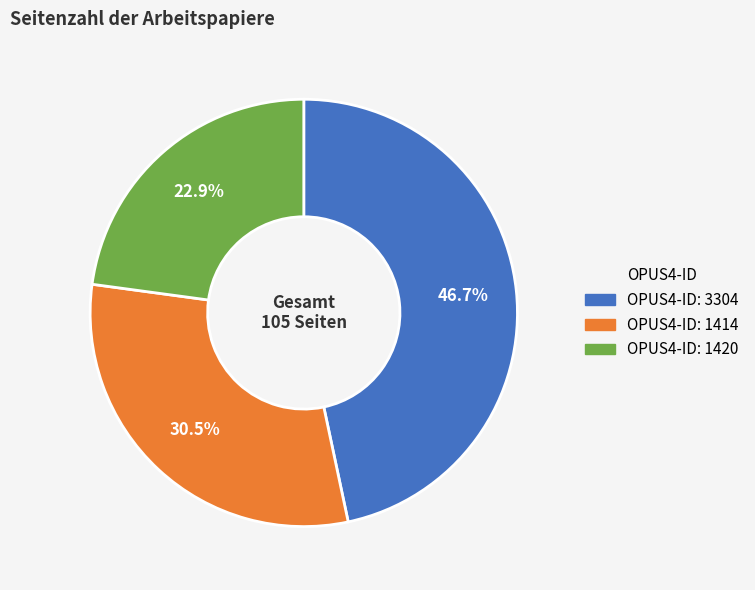

Does any single category account for the majority?

No